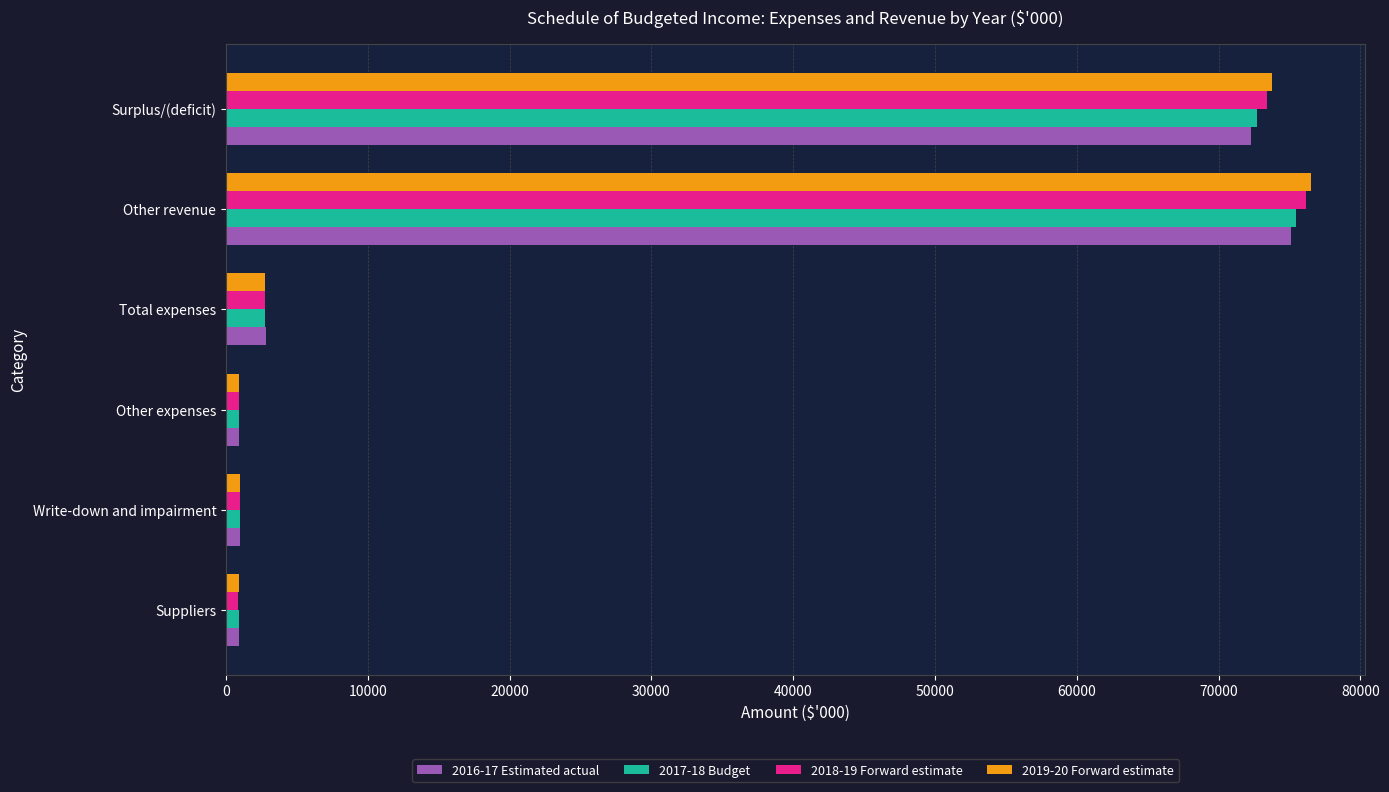

Is the value of 2019-20 Forward estimate at Surplus/(deficit) greater than the value of 2017-18 Budget at Suppliers?

Yes